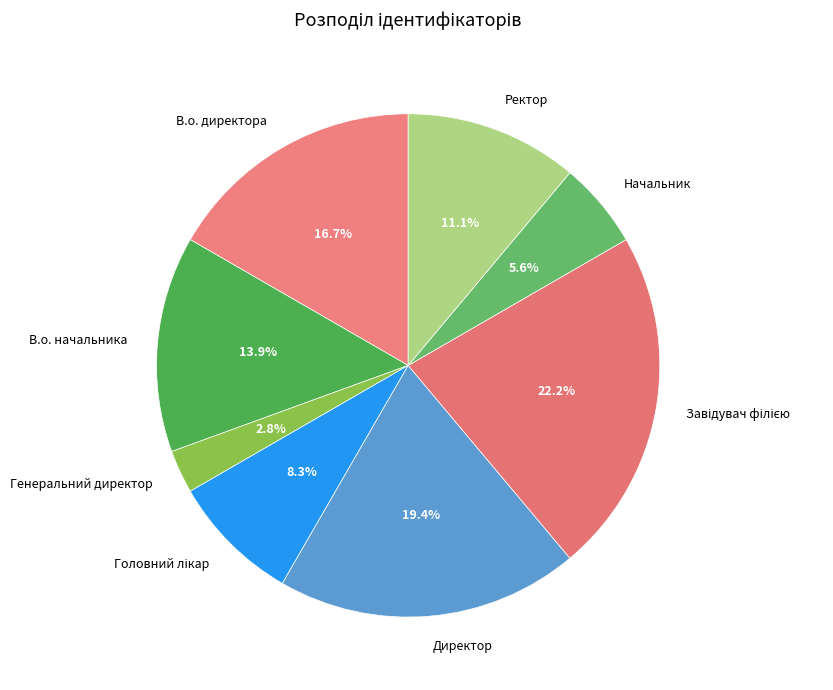

What percentage is NOT represented by Ректор?

88.9%